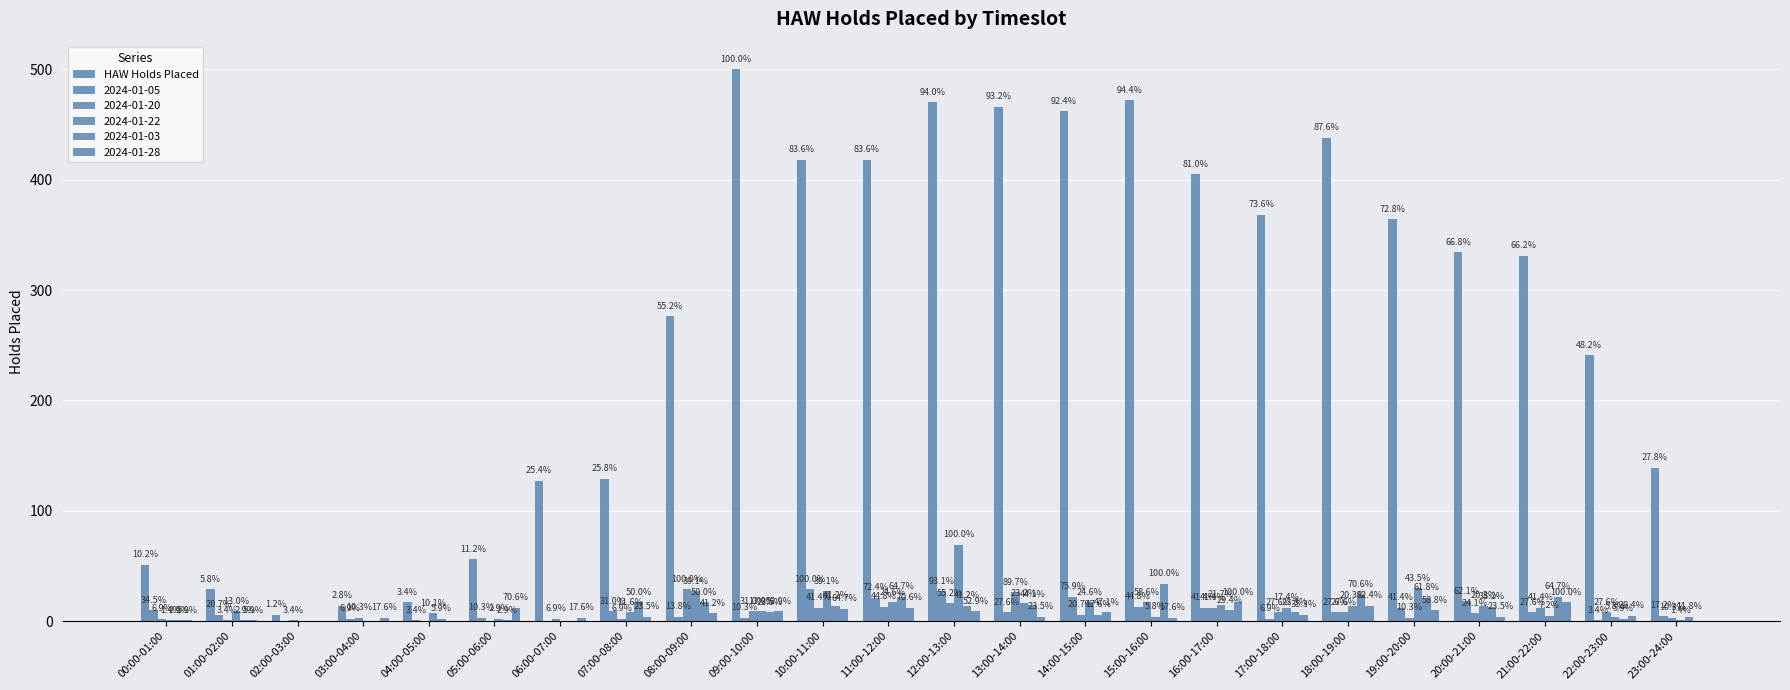

How many groups of bars are there?

24